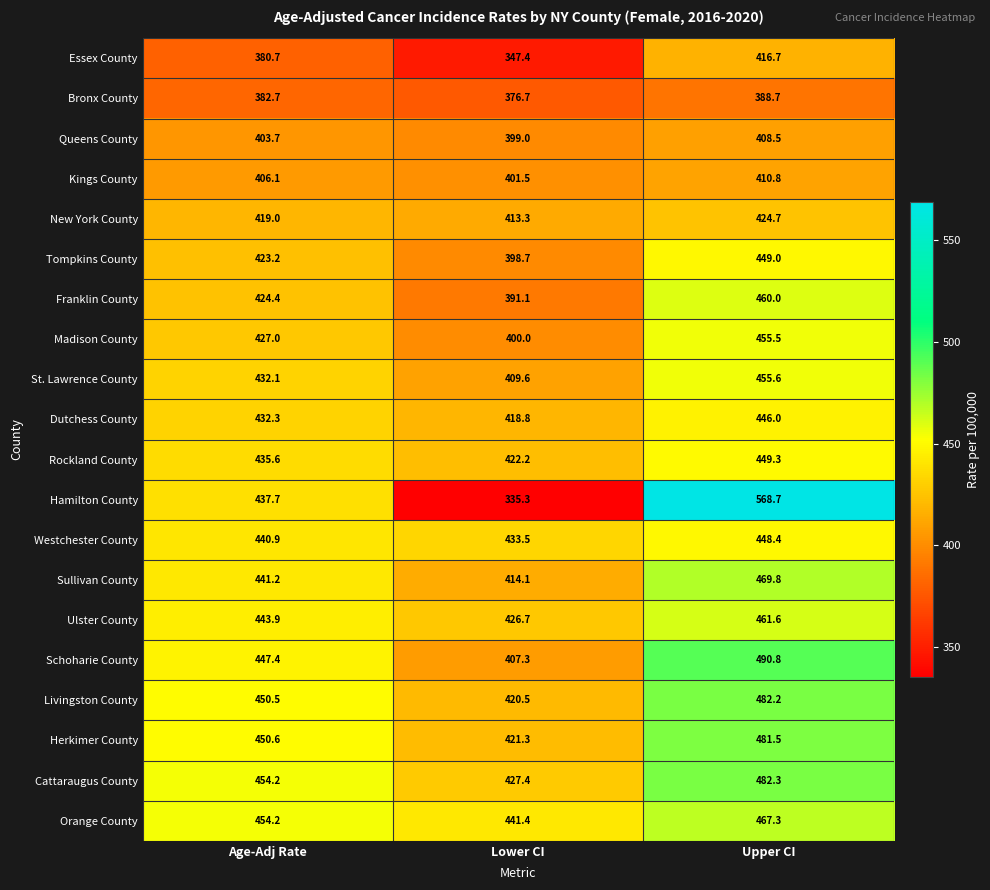

What is the approximate value of Dutchess County at Lower CI?

418.8